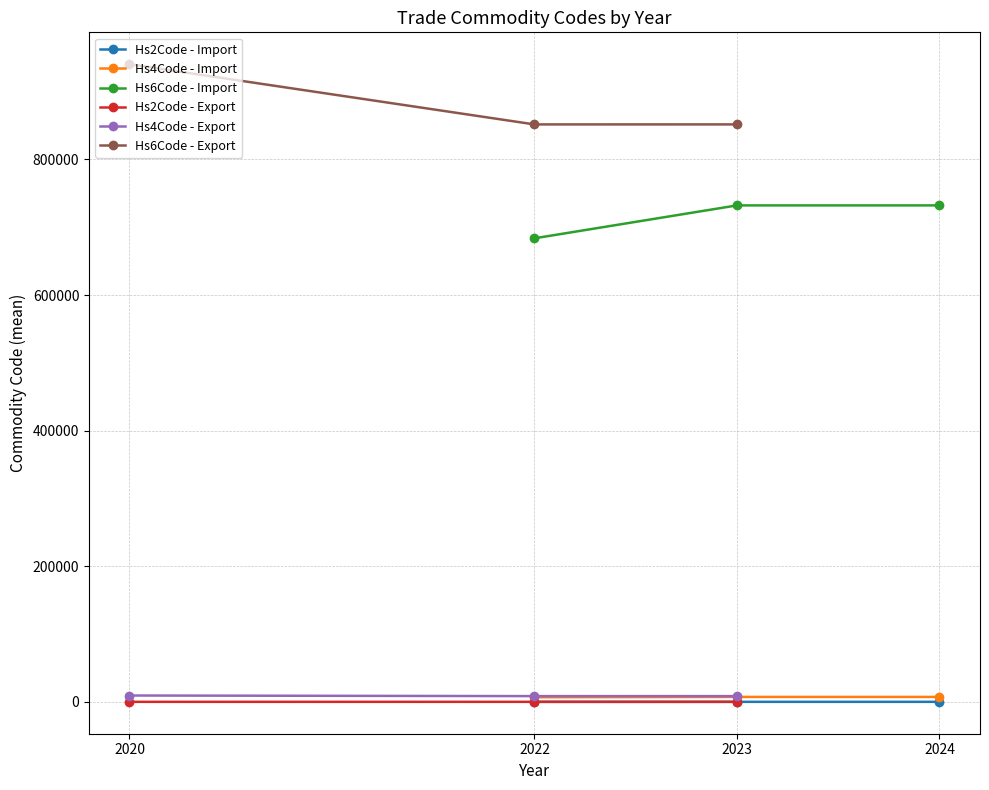

Between 2024 and 2020, which is larger?

2020